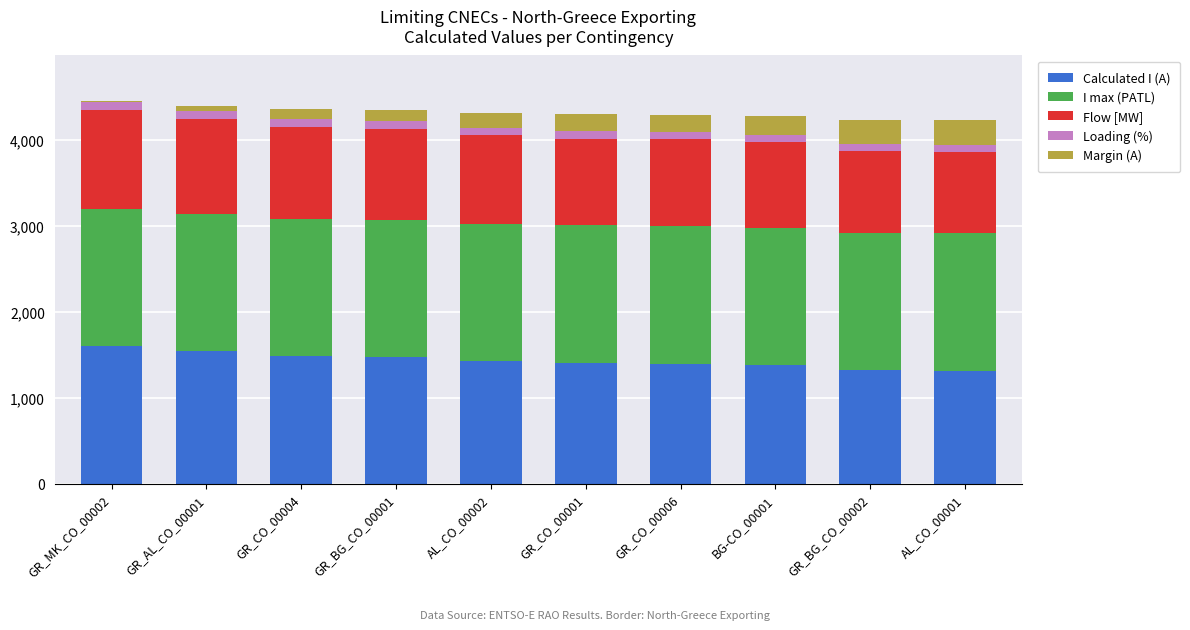

Which series has the largest range (max minus min)?

Calculated I (A)